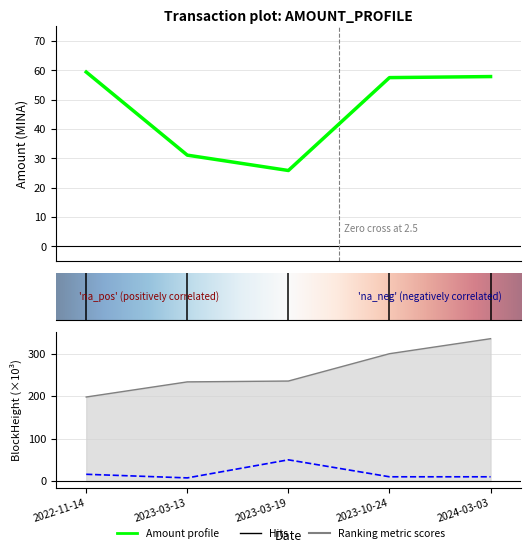

What is the difference between the BlockHeight_scaled values at 2023-10-24 and 2024-03-03?

35.3